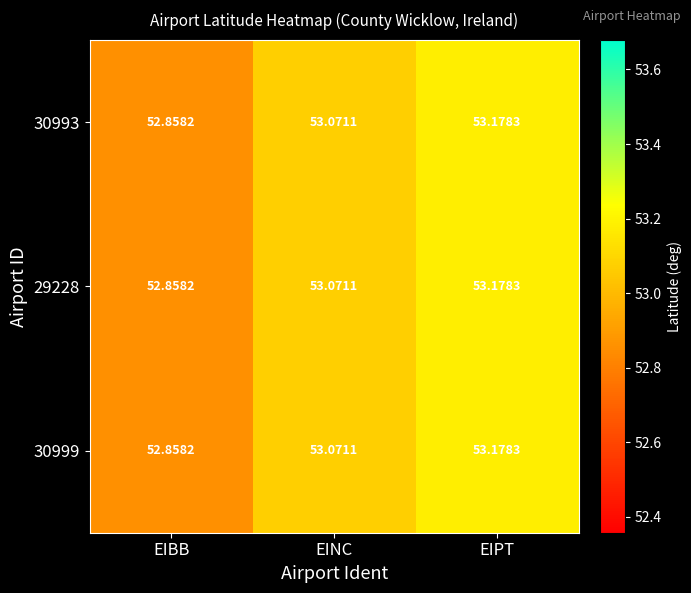

Where does the 30999 series first go above 53?

EINC